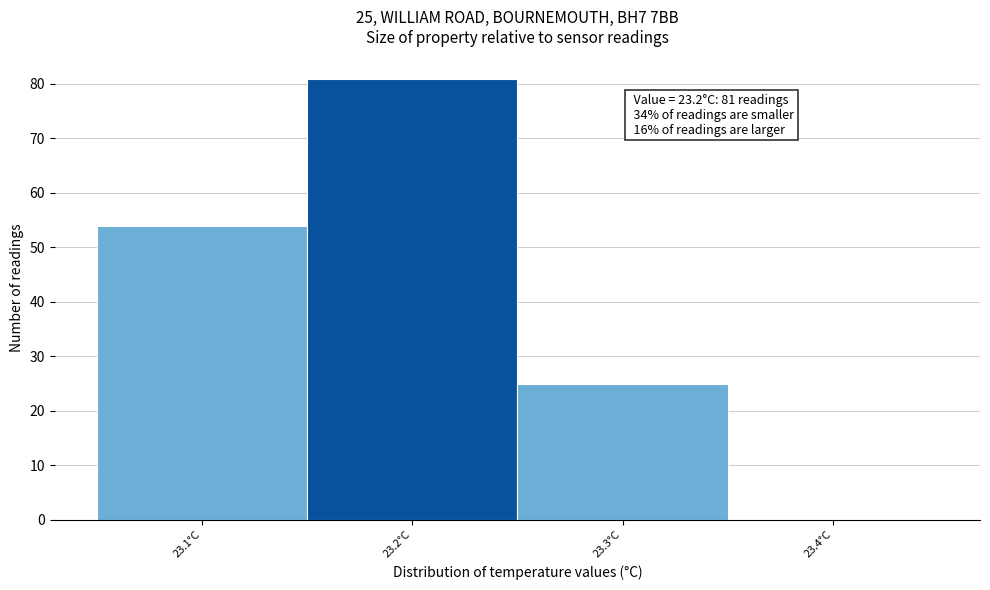

Which range on the x-axis has the tallest bar?

23.15 to 23.25